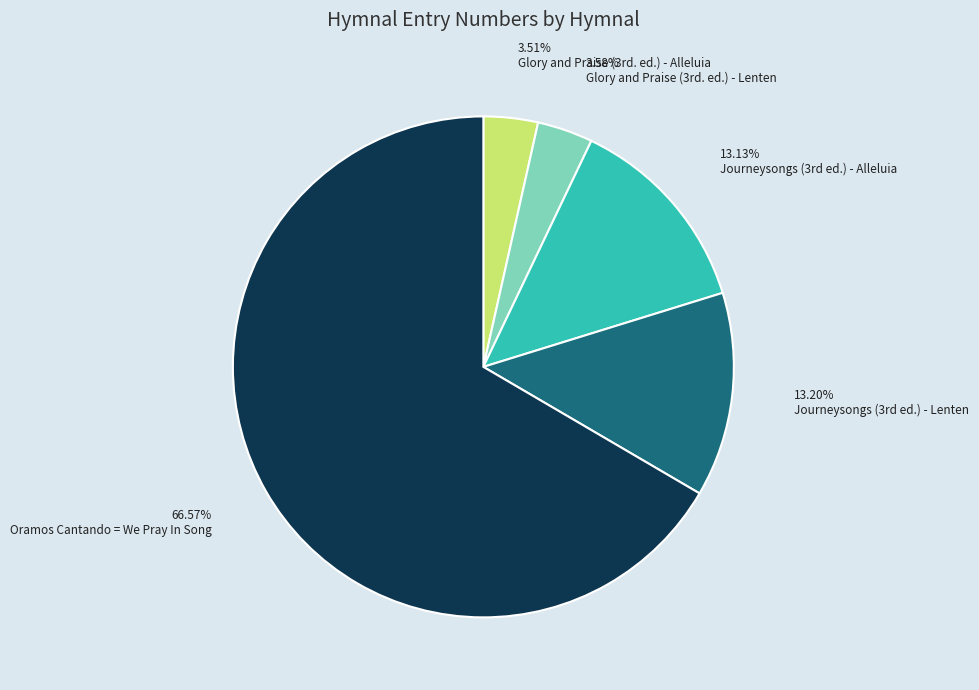

Which category has the biggest portion of the pie?

Oramos Cantando = We Pray In Song